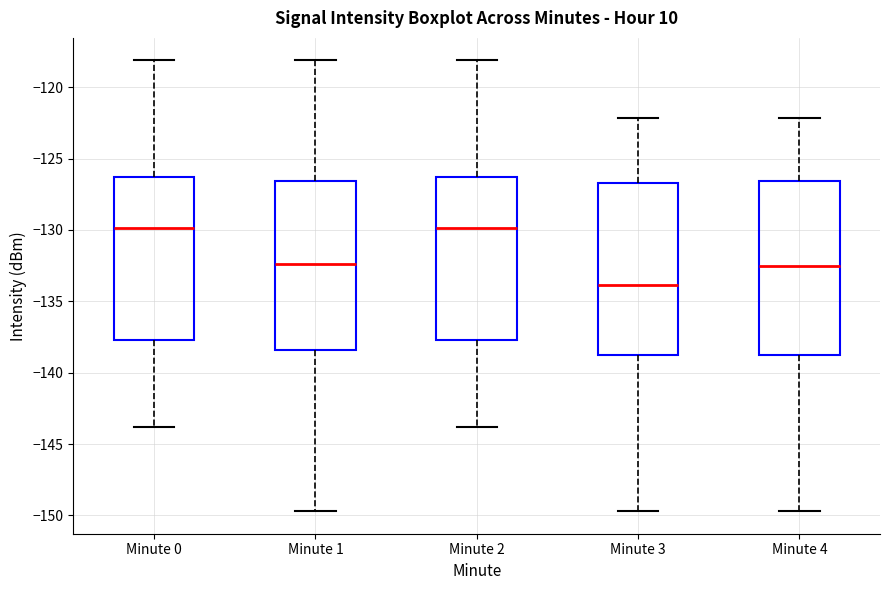

Reading left to right, read every box against the y-axis: the position of its median line, the range the box covers, and the ends of its whiskers. The values are not printed on the chart, so give them approximately, as read against the axis.

Minute 0: median -130.0, box -137.5 to -126.5, whiskers -144.0 to -118.0
Minute 1: median -132.5, box -138.5 to -126.5, whiskers -149.5 to -118.0
Minute 2: median -130.0, box -137.5 to -126.5, whiskers -144.0 to -118.0
Minute 3: median -134.0, box -138.5 to -126.5, whiskers -149.5 to -122.0
Minute 4: median -132.5, box -138.5 to -126.5, whiskers -149.5 to -122.0